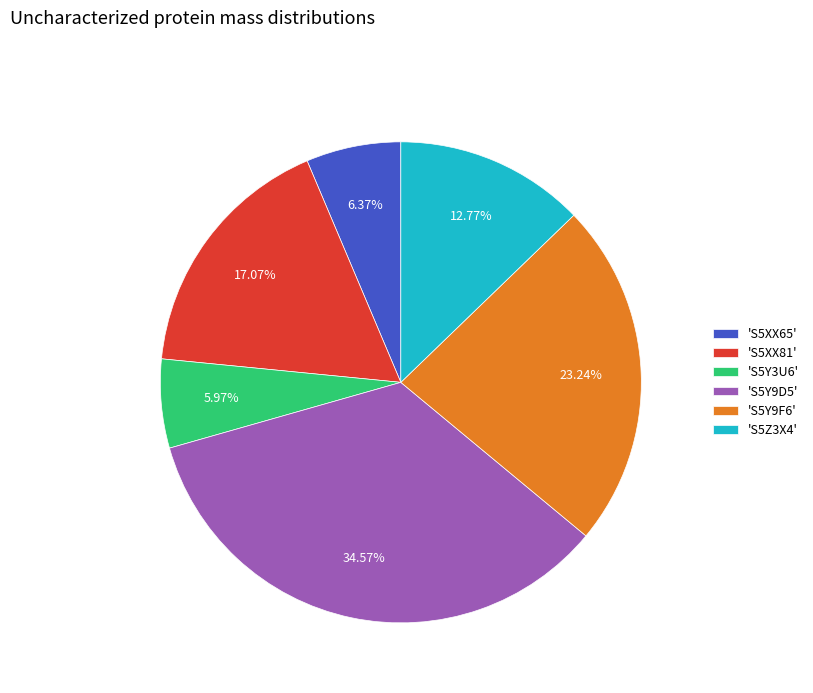

How many segments does this pie chart have?

6